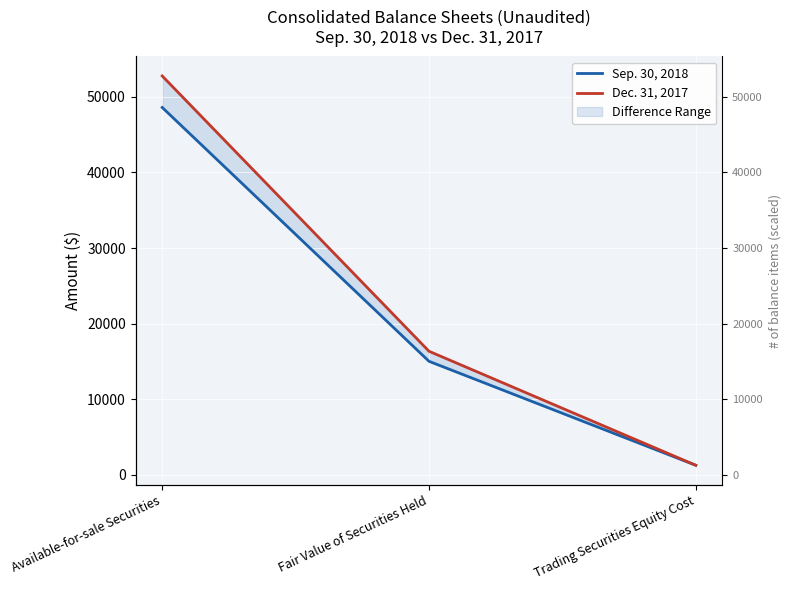

The Dec. 31, 2017 series shows 52763 at Available-for-sale Securities. True or false?

True